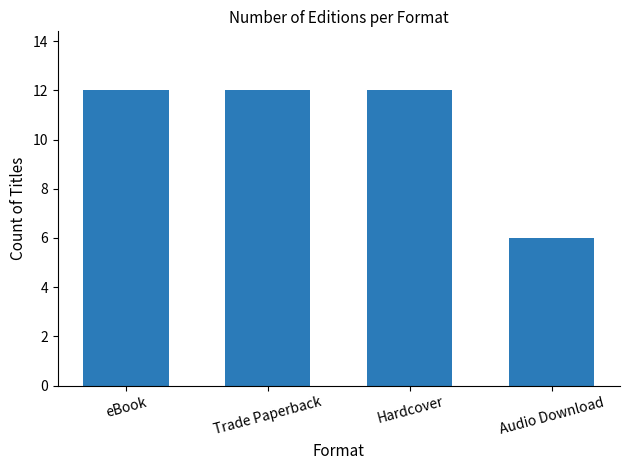

What is the label of the 3rd bar from the right?

Trade Paperback